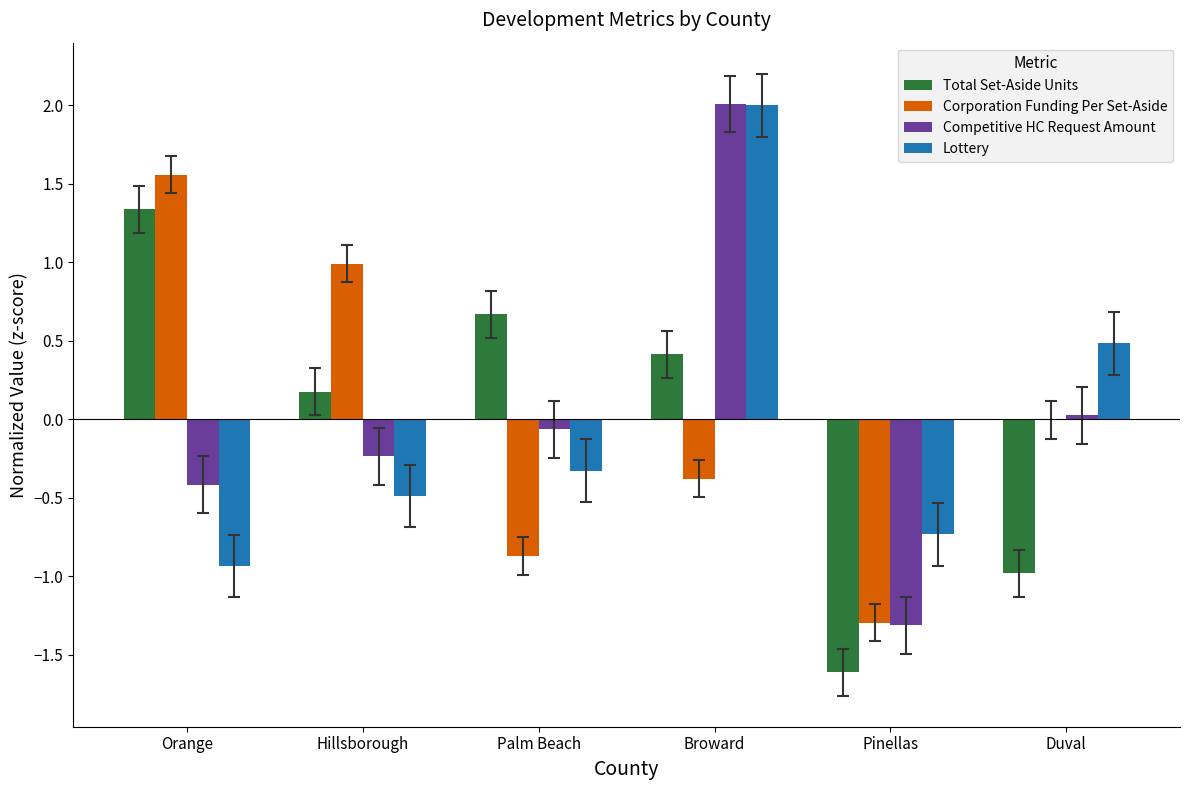

Where does the Corporation Funding Per Set-Aside series first go above 0?

Orange